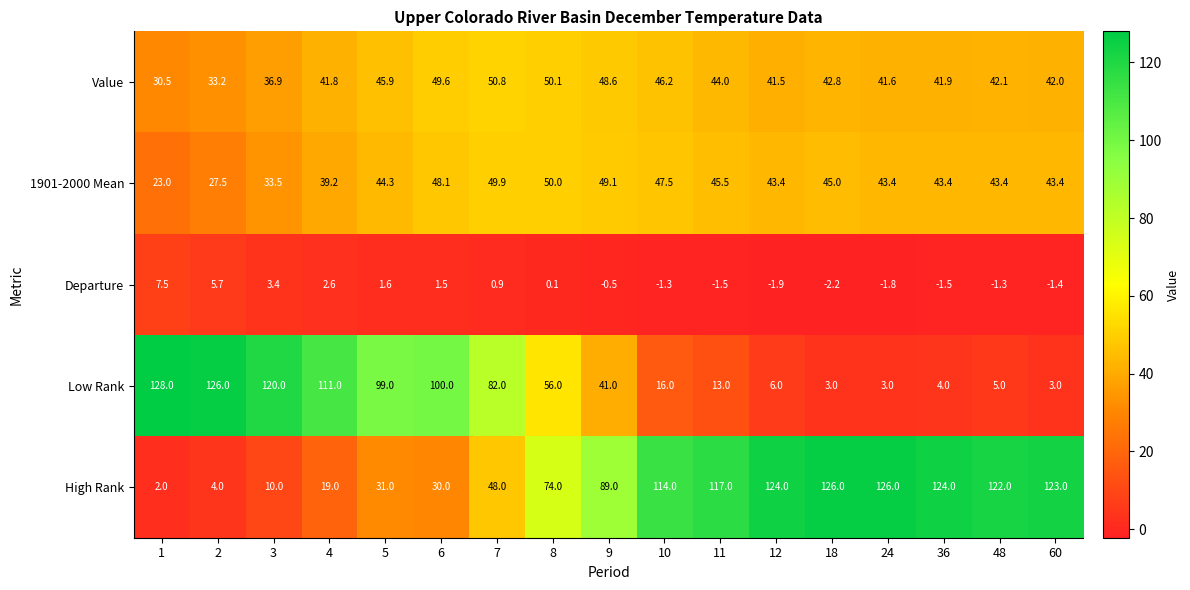

List the series in order of their peak value, lowest first.

Departure, 1901-2000 Mean, Value, High Rank, Low Rank